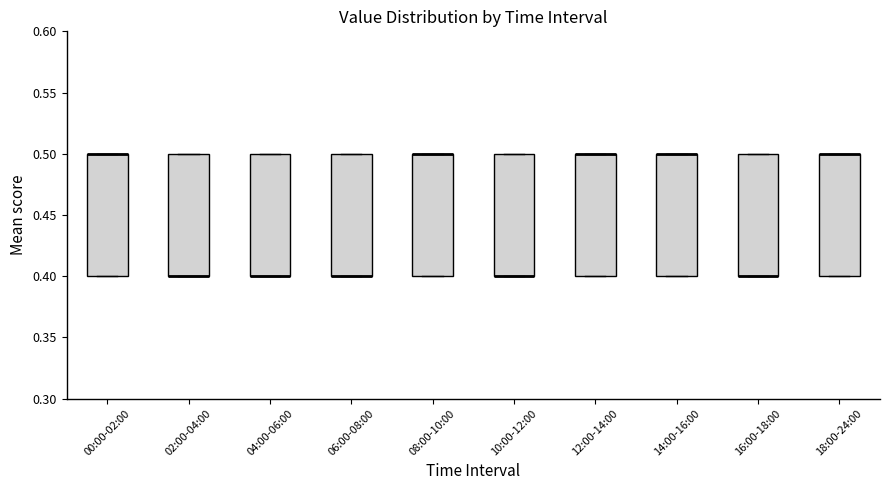

Reading left to right, read every box against the y-axis: the position of its median line, the range the box covers, and the ends of its whiskers. The values are not printed on the chart, so give them approximately, as read against the axis.

00:00-02:00: median 0.5 (drawn on the box's upper edge), box 0.4 to 0.5, whiskers 0.4 to 0.5
02:00-04:00: median 0.4 (drawn on the box's lower edge), box 0.4 to 0.5, whiskers 0.4 to 0.5
04:00-06:00: median 0.4 (drawn on the box's lower edge), box 0.4 to 0.5, whiskers 0.4 to 0.5
06:00-08:00: median 0.4 (drawn on the box's lower edge), box 0.4 to 0.5, whiskers 0.4 to 0.5
08:00-10:00: median 0.5 (drawn on the box's upper edge), box 0.4 to 0.5, whiskers 0.4 to 0.5
10:00-12:00: median 0.4 (drawn on the box's lower edge), box 0.4 to 0.5, whiskers 0.4 to 0.5
12:00-14:00: median 0.5 (drawn on the box's upper edge), box 0.4 to 0.5, whiskers 0.4 to 0.5
14:00-16:00: median 0.5 (drawn on the box's upper edge), box 0.4 to 0.5, whiskers 0.4 to 0.5
16:00-18:00: median 0.4 (drawn on the box's lower edge), box 0.4 to 0.5, whiskers 0.4 to 0.5
18:00-24:00: median 0.5 (drawn on the box's upper edge), box 0.4 to 0.5, whiskers 0.4 to 0.5